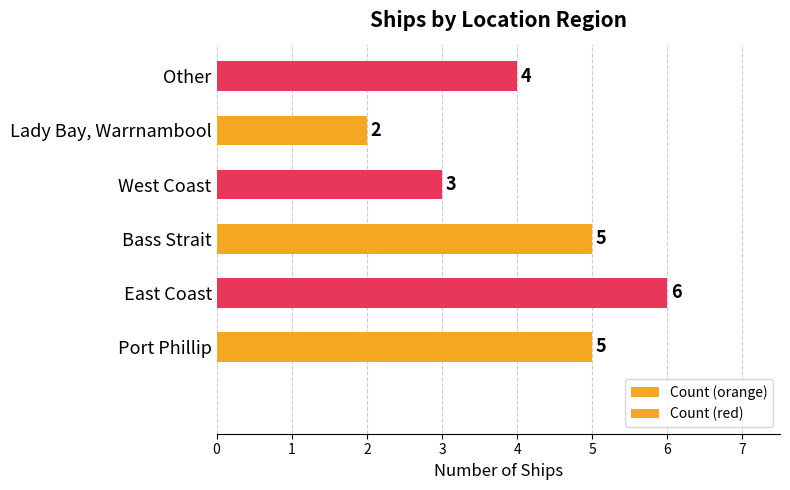

Which category has the highest value across all series?

East Coast